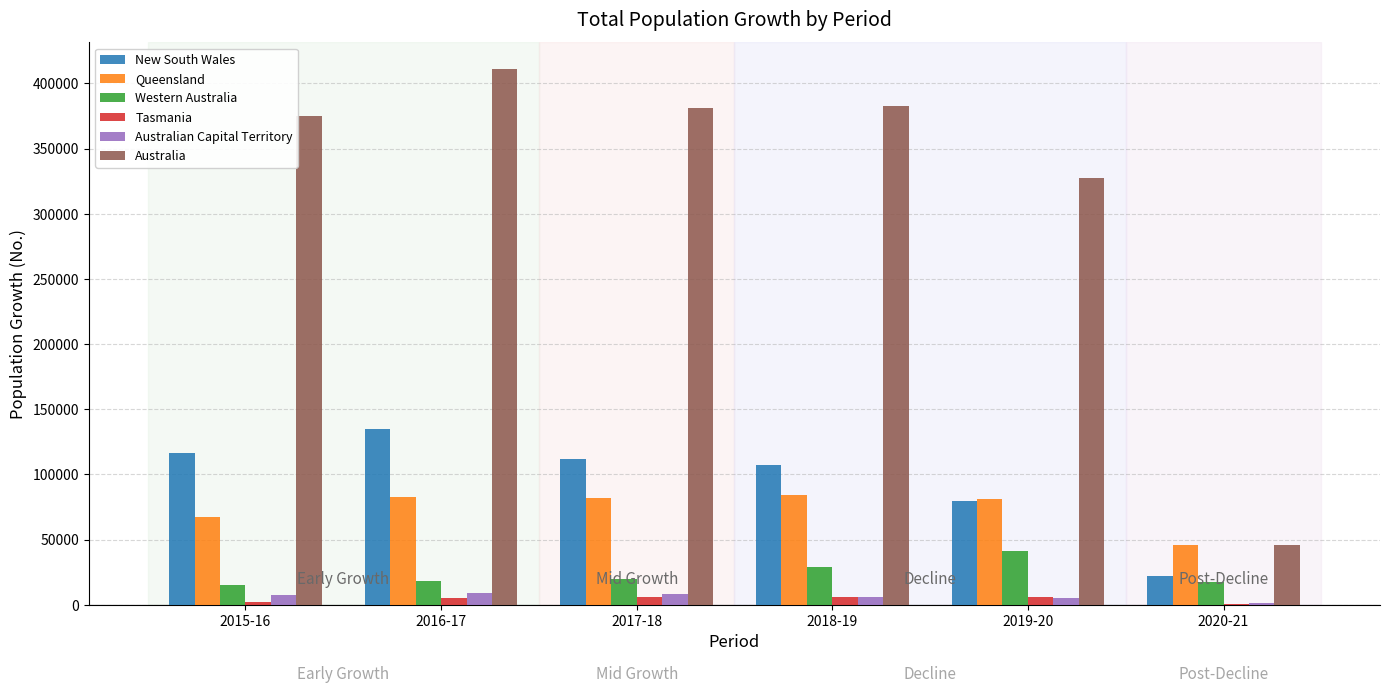

Is the value of Tasmania at 2015-16 greater than the value of New South Wales at 2015-16?

No